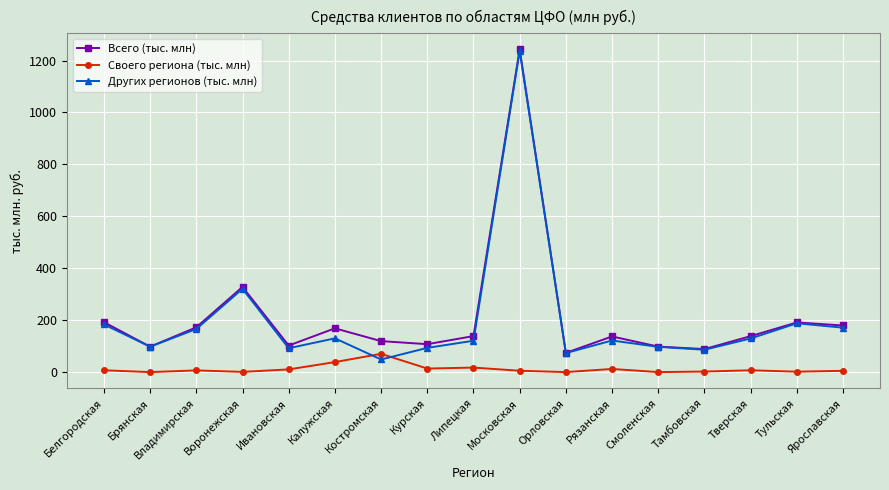

At which category is the sum across all series the highest?

Московская